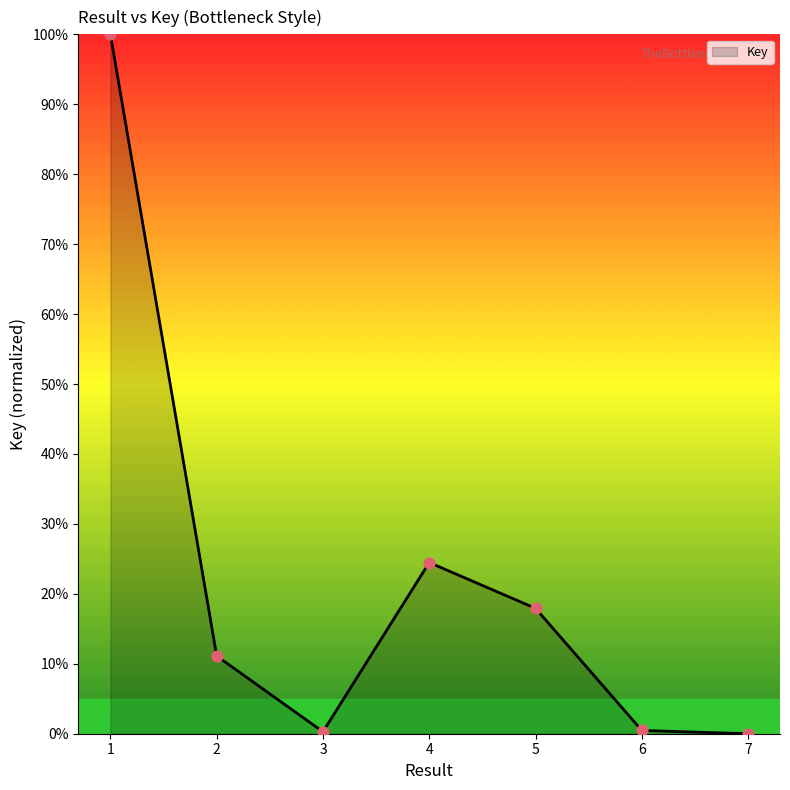

What is the change in value from 3 to 6?

+0.2